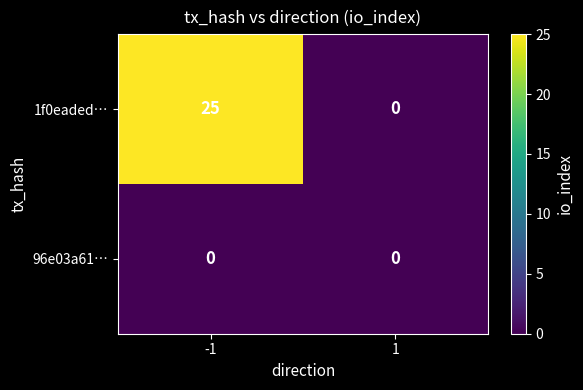

What is the sum of all 1f0eaded… values?

25